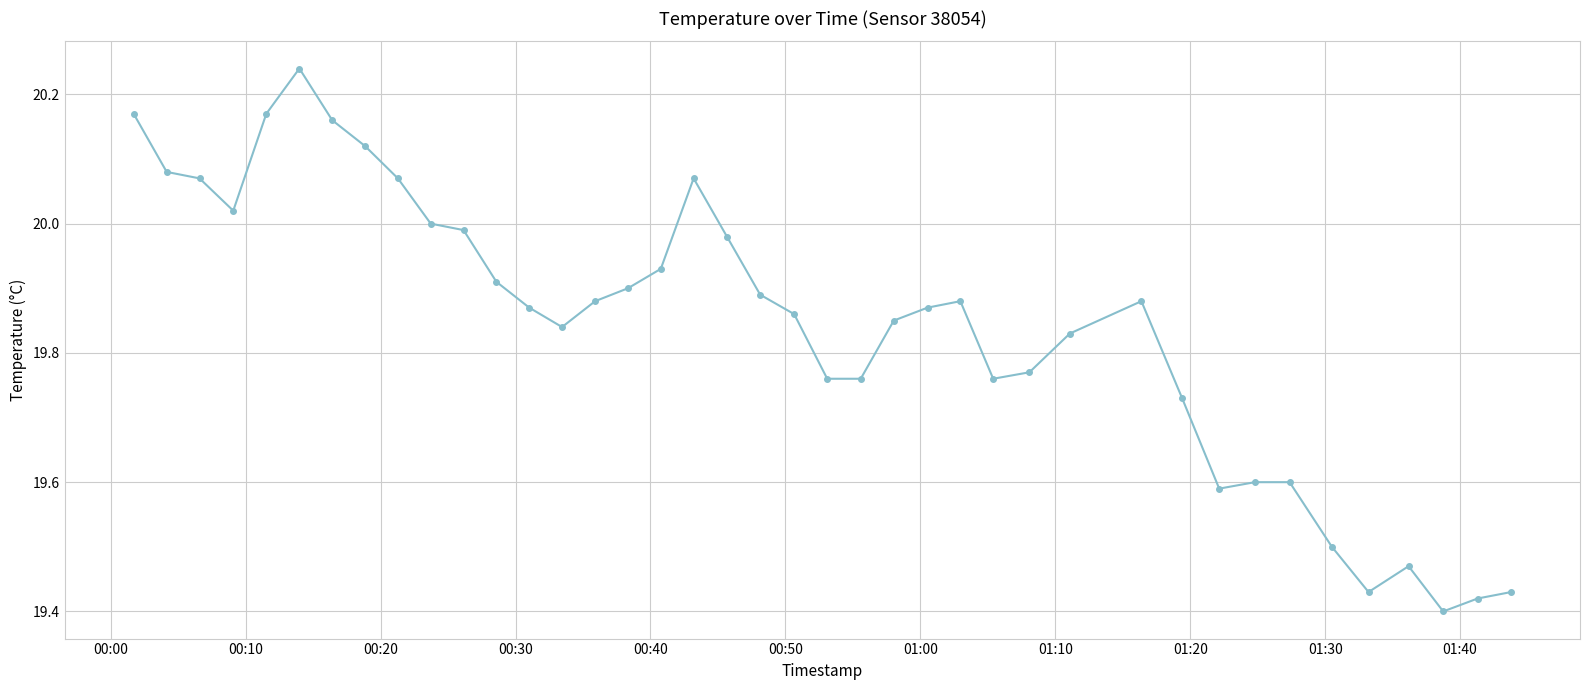

True or false: there are more than 0 points higher than both neighbors.

True